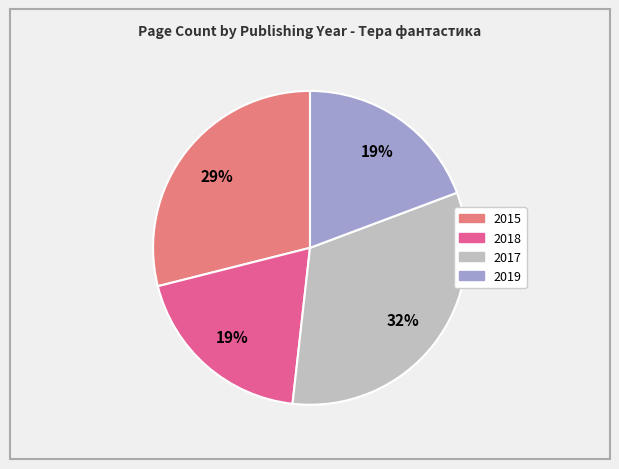

What percentage is the 2018 slice, to the nearest percent?

19%